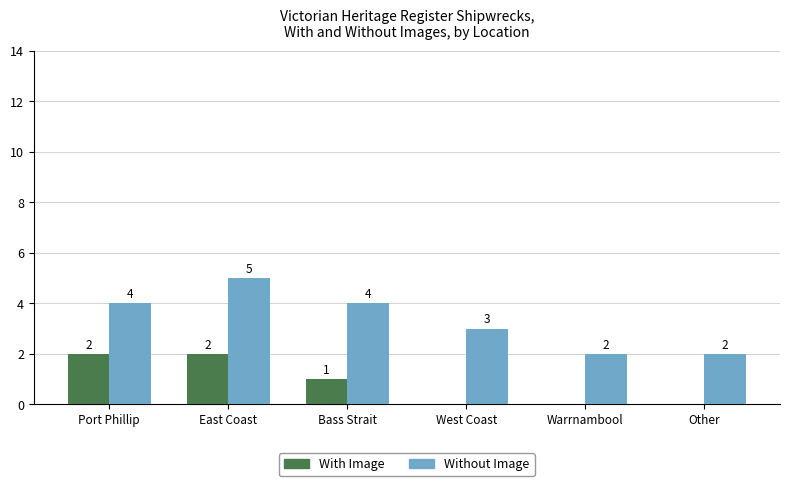

How many distinct data groups are displayed?

2